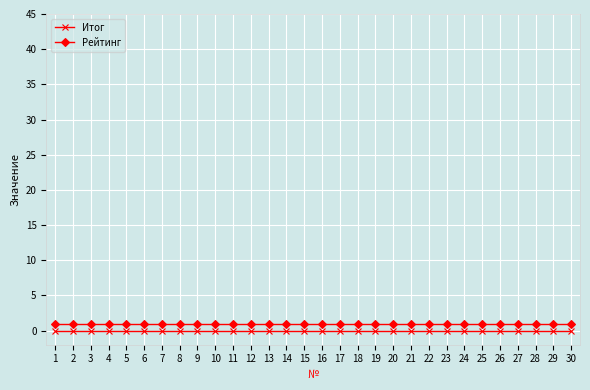

Rank the series at 4 from highest to lowest value.

Рейтинг, Итог